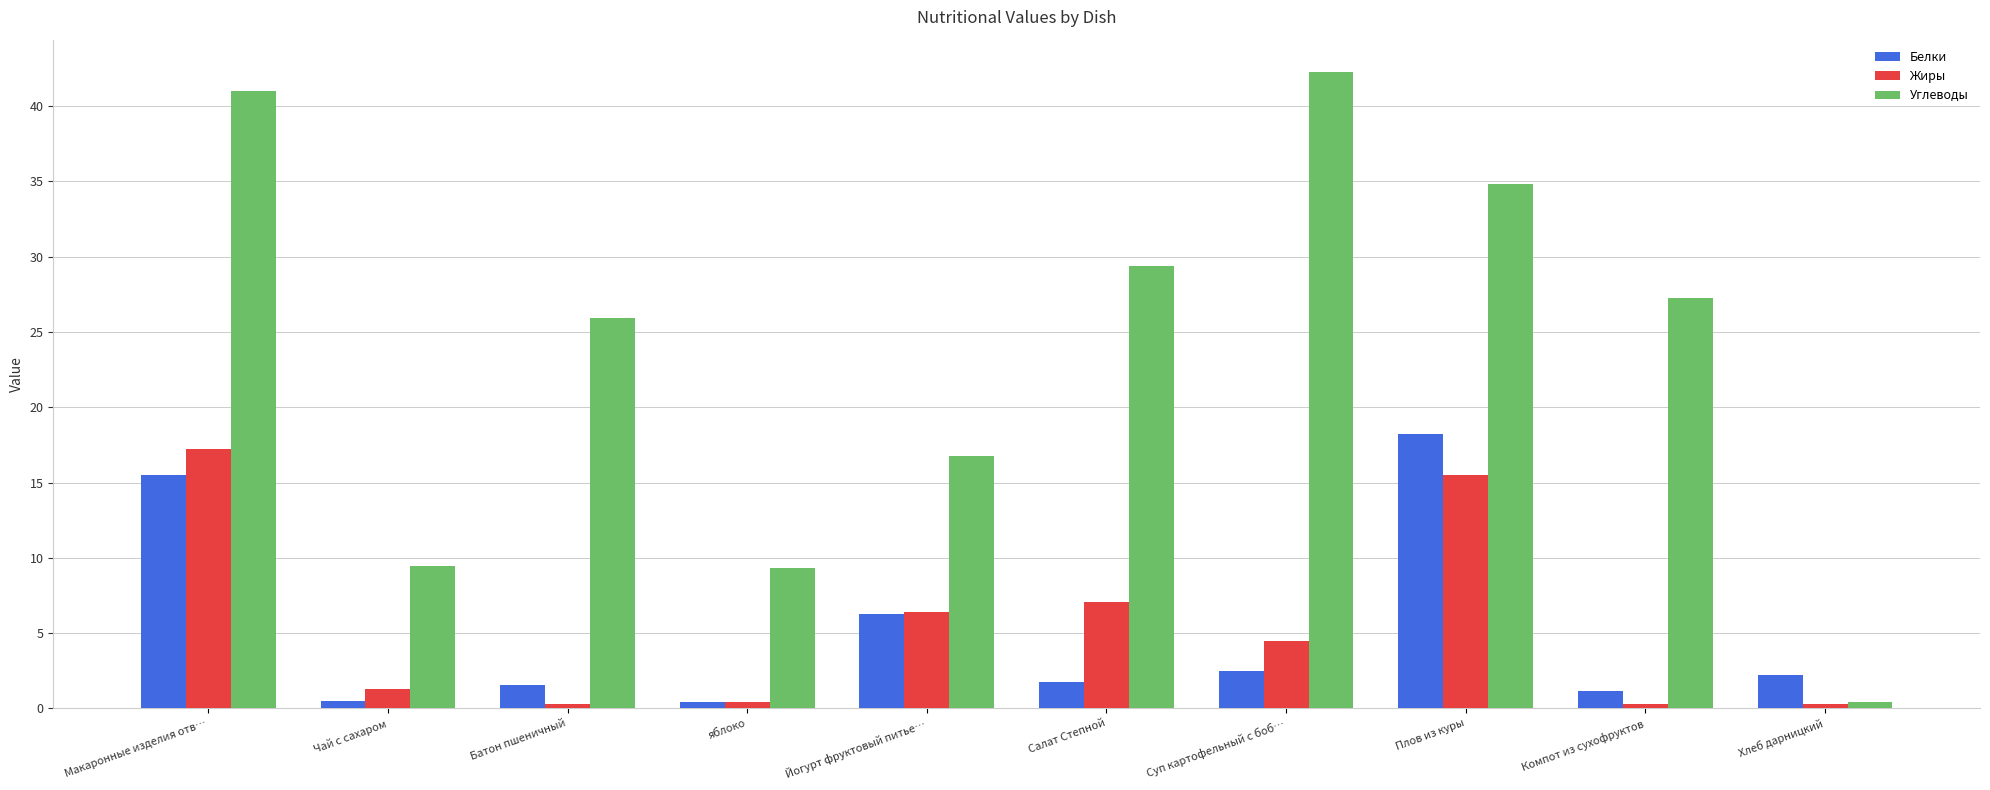

How many bars are there in each group?

3